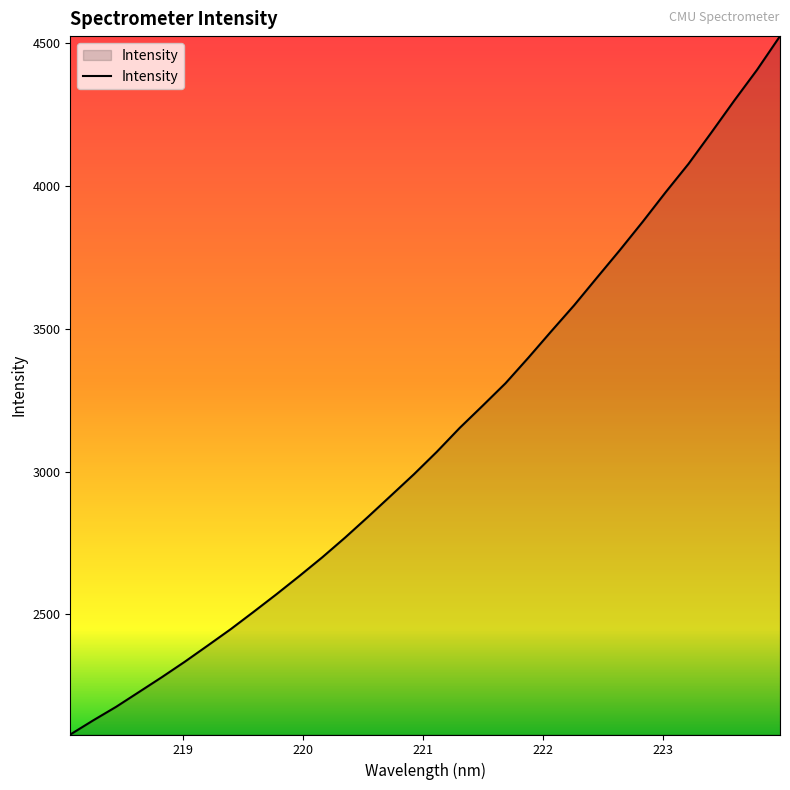

What is the minimum value shown in the chart?

2079.2